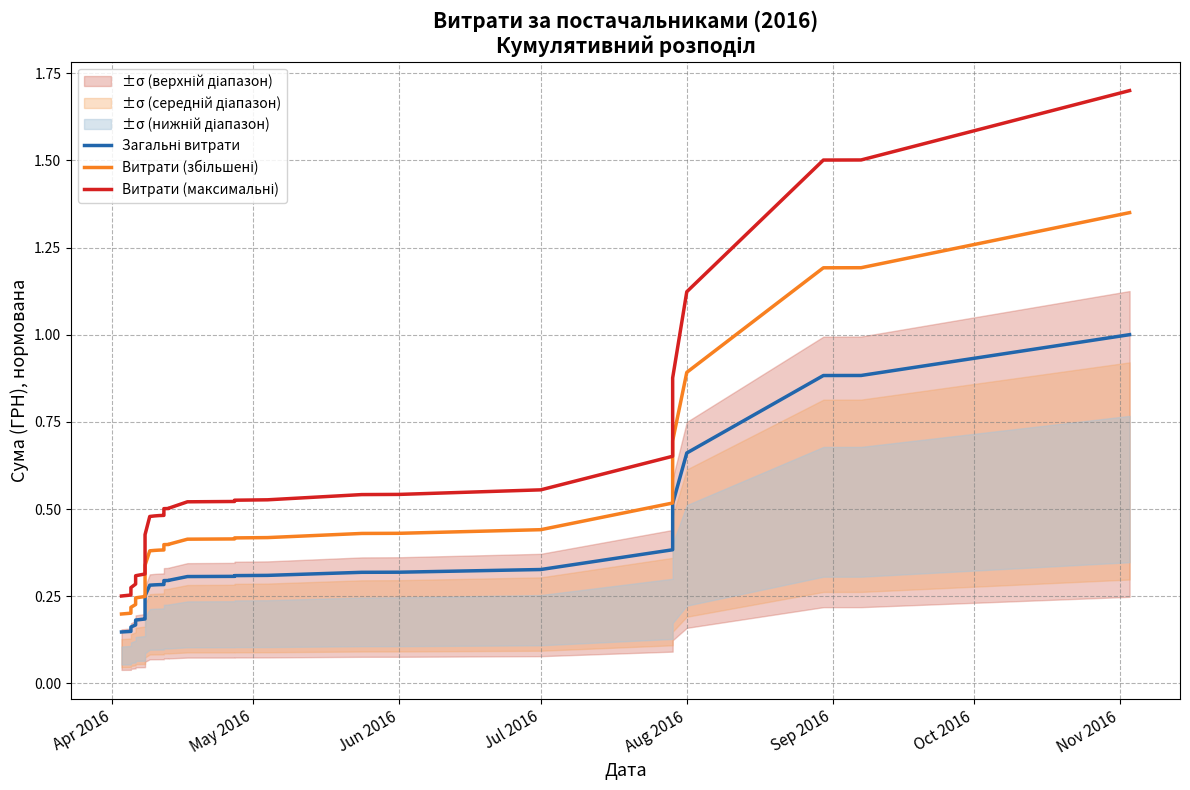

True or false: Загальні витрати and Витрати (збільшені) intersect in this chart.

False